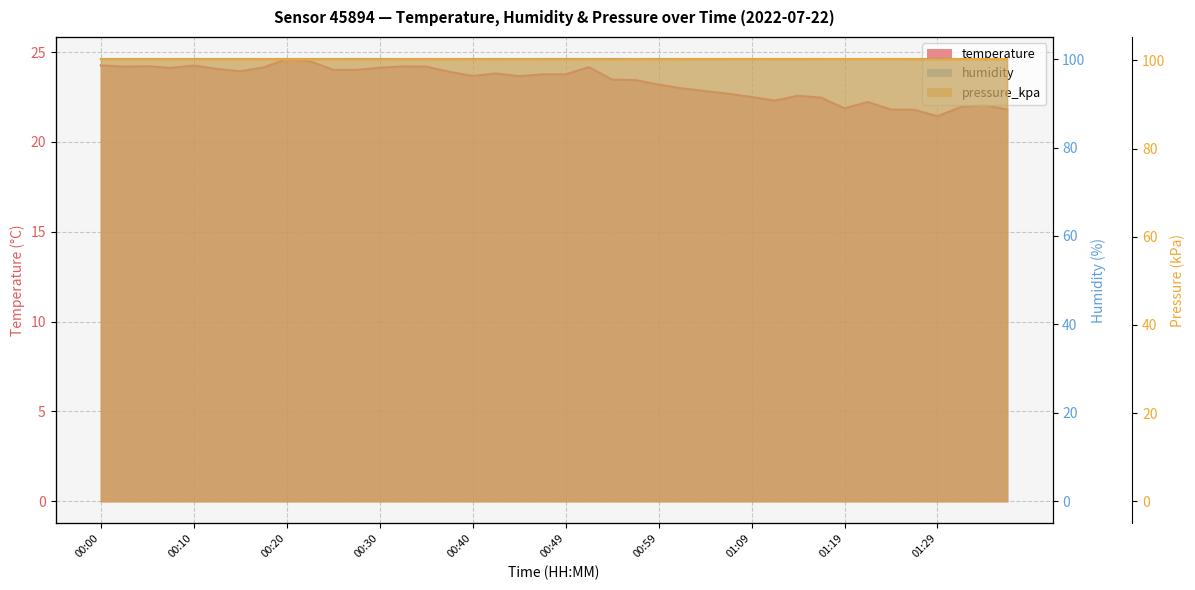

Which series has the largest range (max minus min)?

temperature